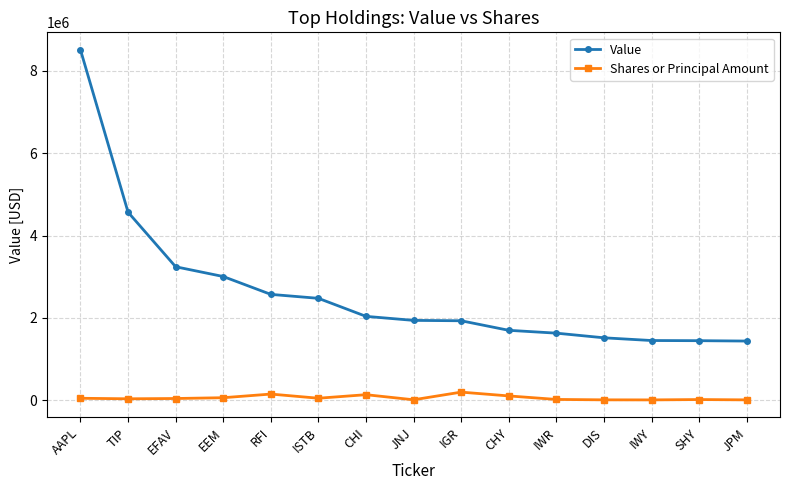

At which label does Shares or Principal Amount first exceed 42238?

AAPL